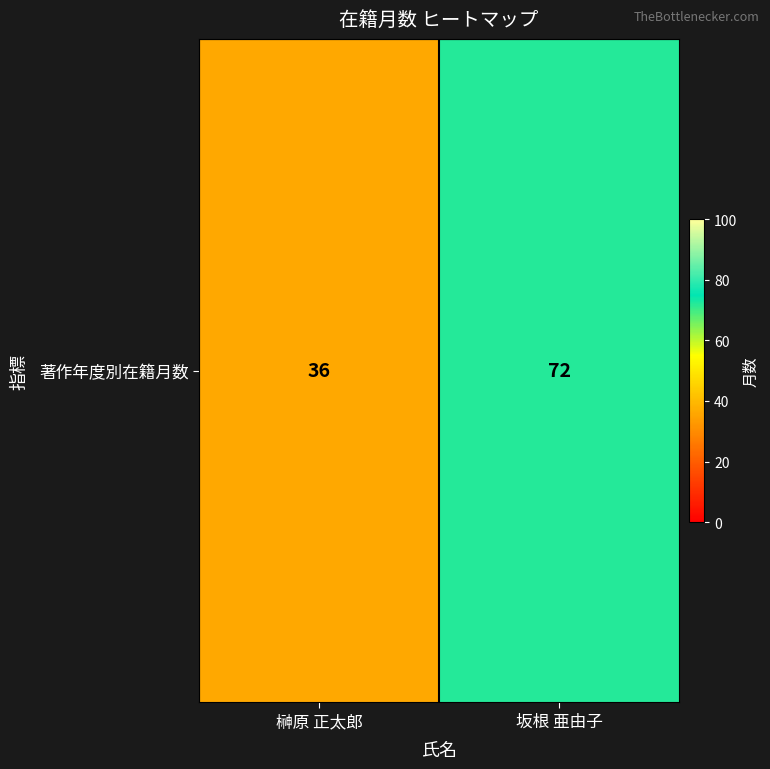

List the labels in order of value, smallest first.

榊原 正太郎, 坂根 亜由子